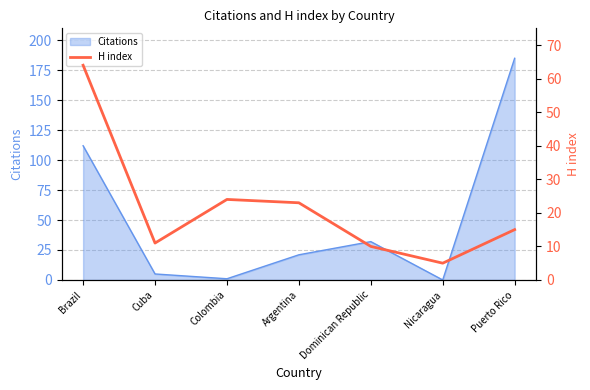

What is the label of the 1st point from the right?

Puerto Rico